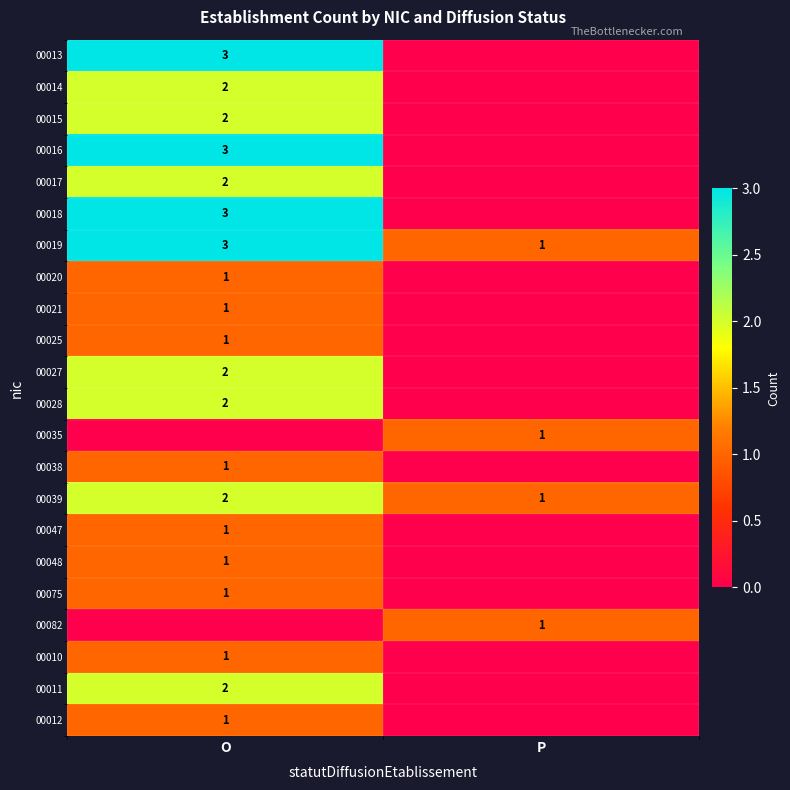

True or false: 00019 has a value of 2 at P.

False